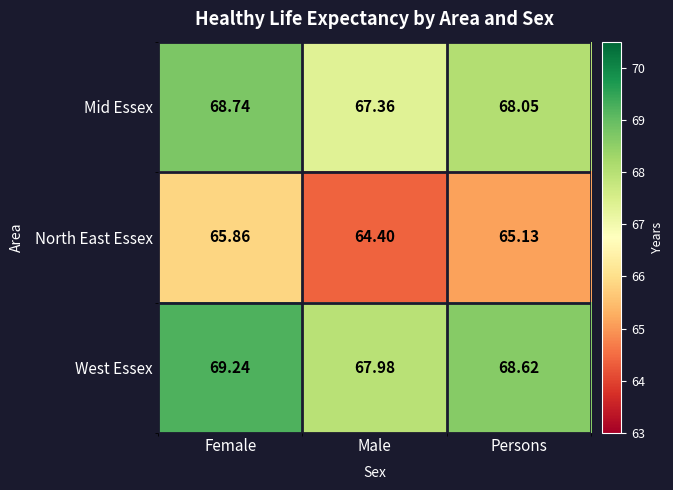

Which series has the widest spread of values?

North East Essex